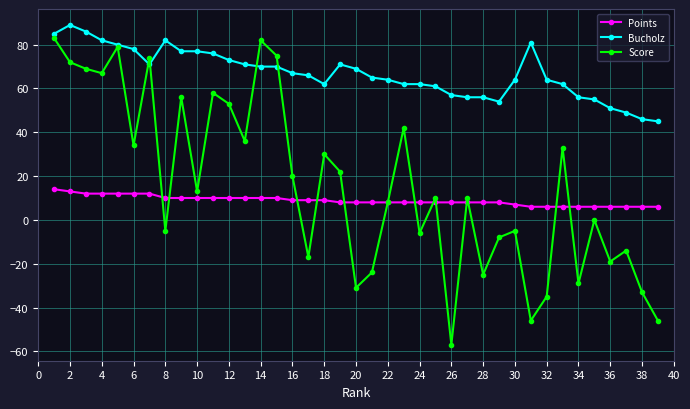

True or false: Bucholz and Score intersect in this chart.

True